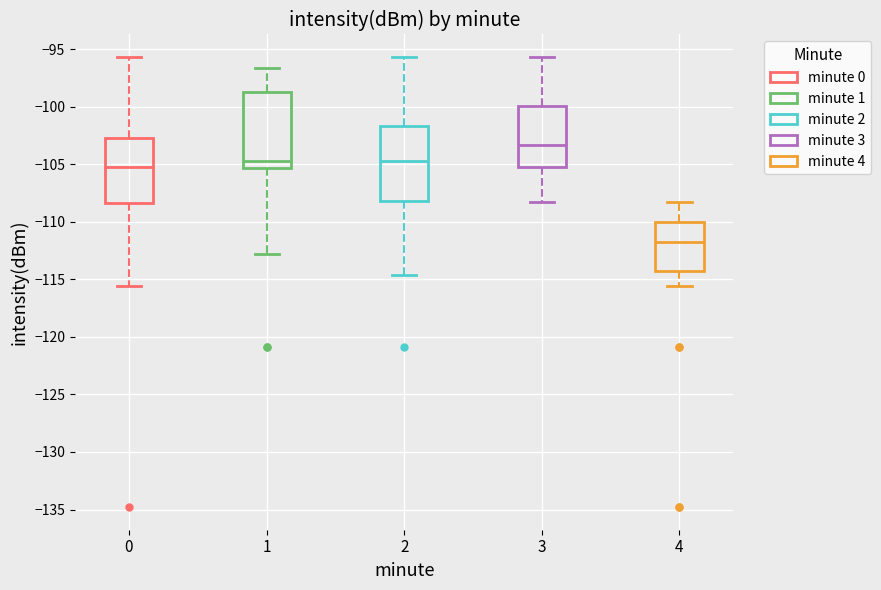

Reading left to right, read every box against the y-axis: the position of its median line, the range the box covers, and the ends of its whiskers. The values are not printed on the chart, so give them approximately, as read against the axis.

0: median -105.0, box -108.5 to -102.5, whiskers -115.5 to -95.5
1: median -104.5, box -105.5 to -98.5, whiskers -113.0 to -96.5
2: median -104.5, box -108.0 to -101.5, whiskers -114.5 to -95.5
3: median -103.5, box -105.0 to -100.0, whiskers -108.0 to -95.5
4: median -112.0, box -114.5 to -110.0, whiskers -115.5 to -108.0